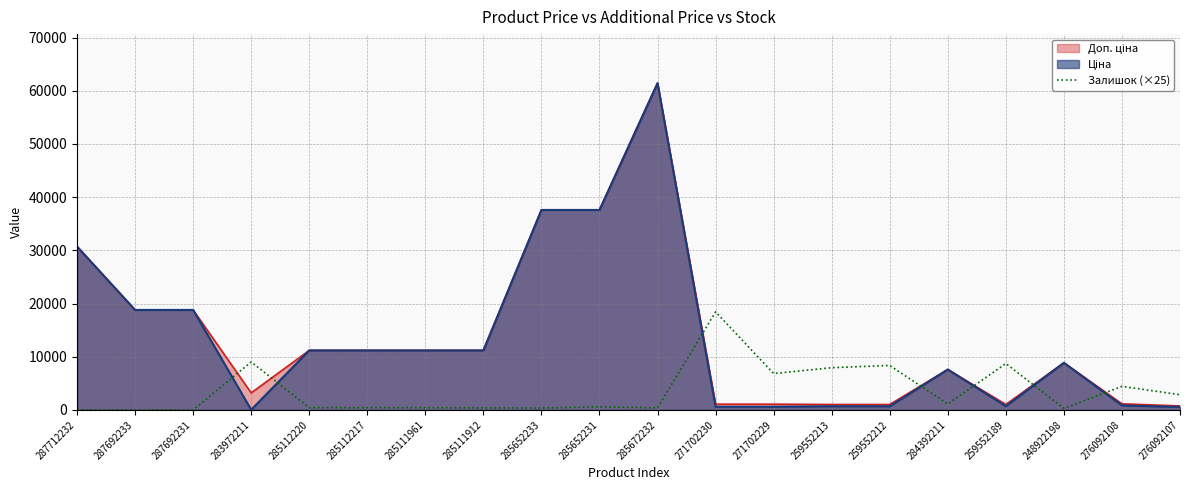

How many lines are shown in the chart?

3